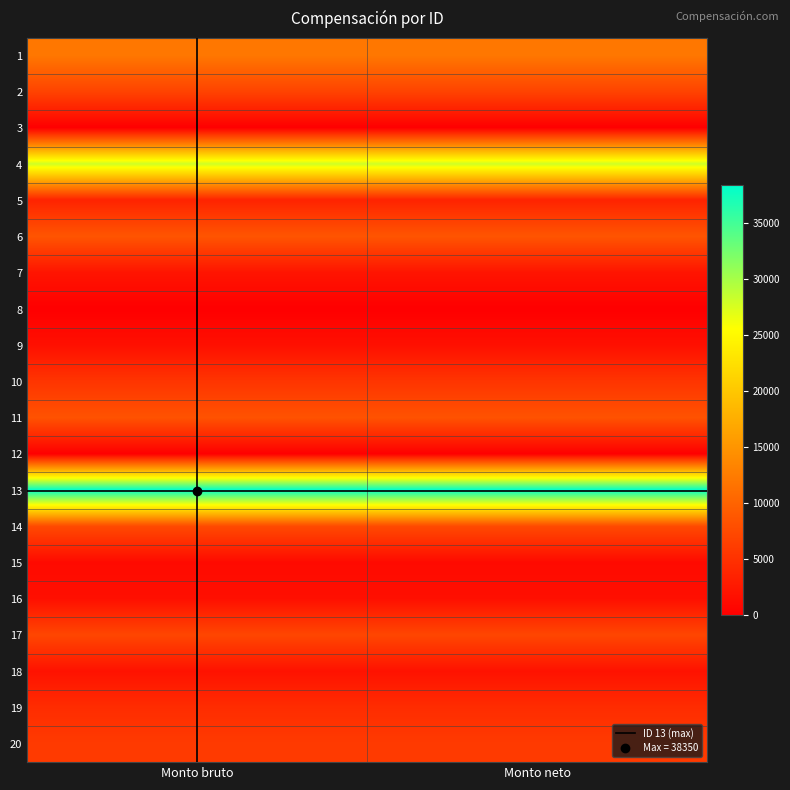

At which category does the chart reach its peak across all series?

Monto bruto